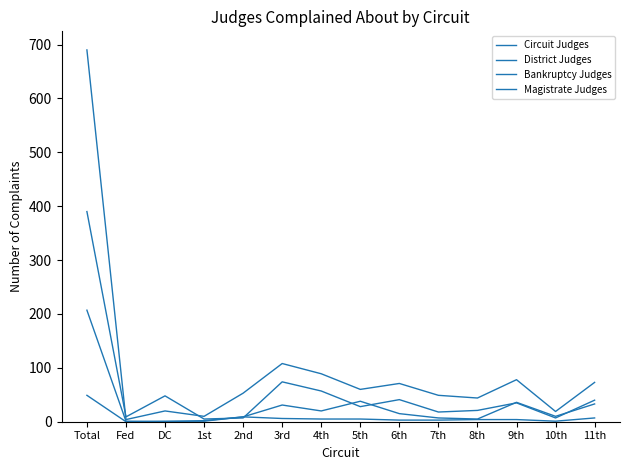

What is the sum of all District Judges values?

1368